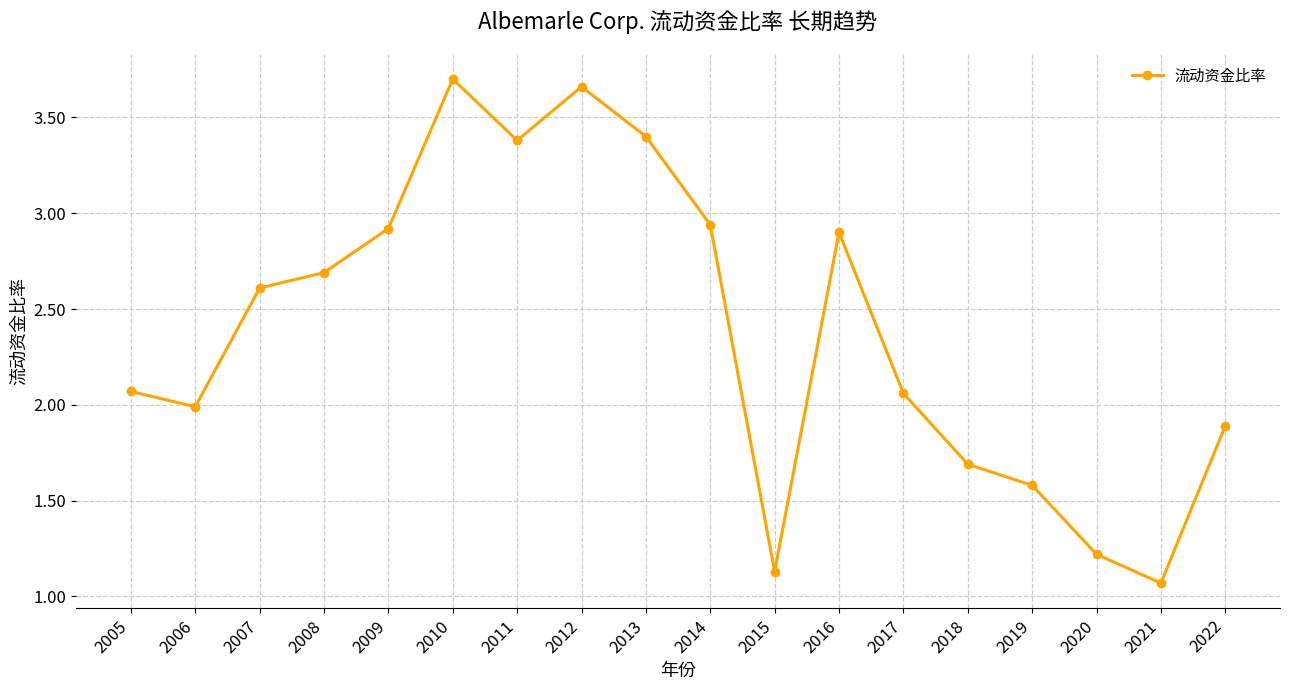

What is the ratio of the value at 2018 to the value at 2015?

1.5